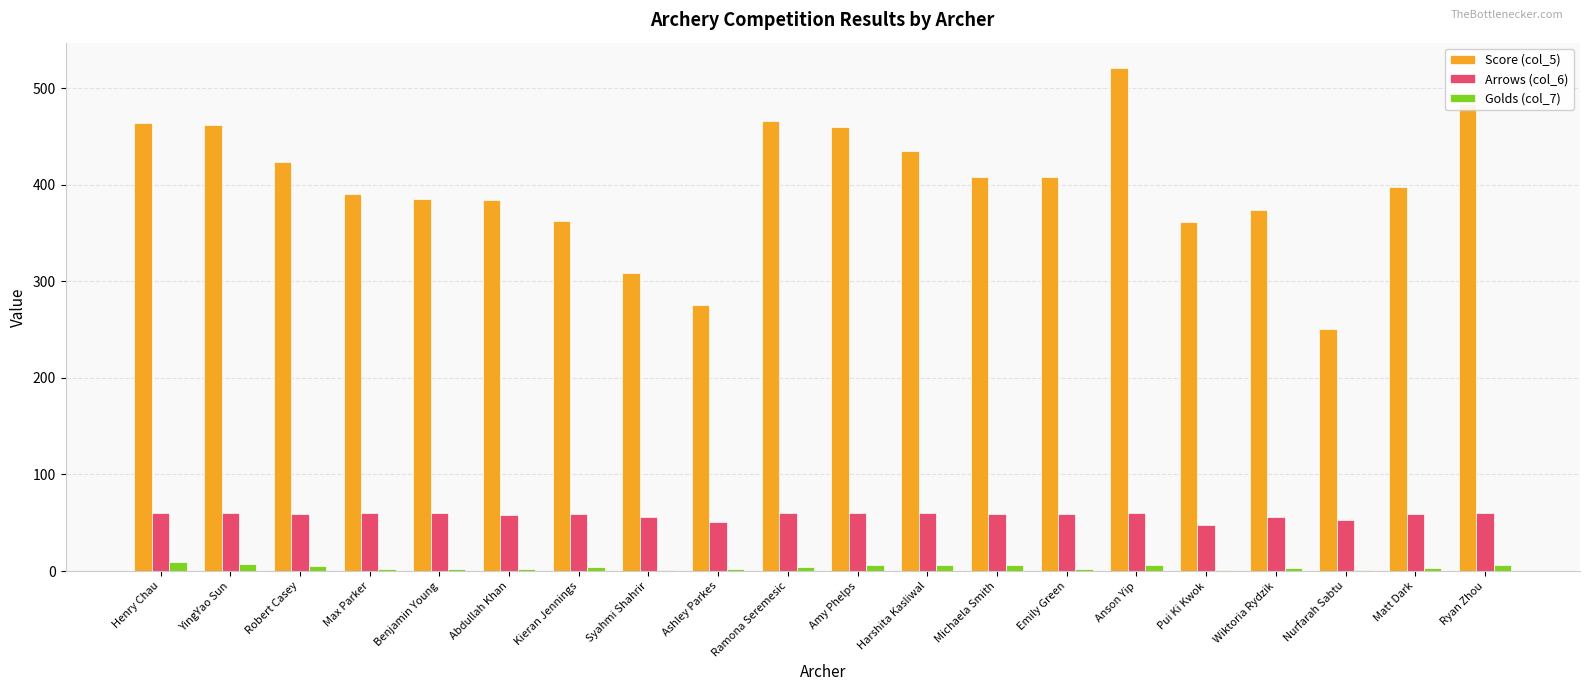

Is the value of Golds (col_7) at YingYao Sun greater than the value of Arrows (col_6) at Harshita Kasliwal?

No